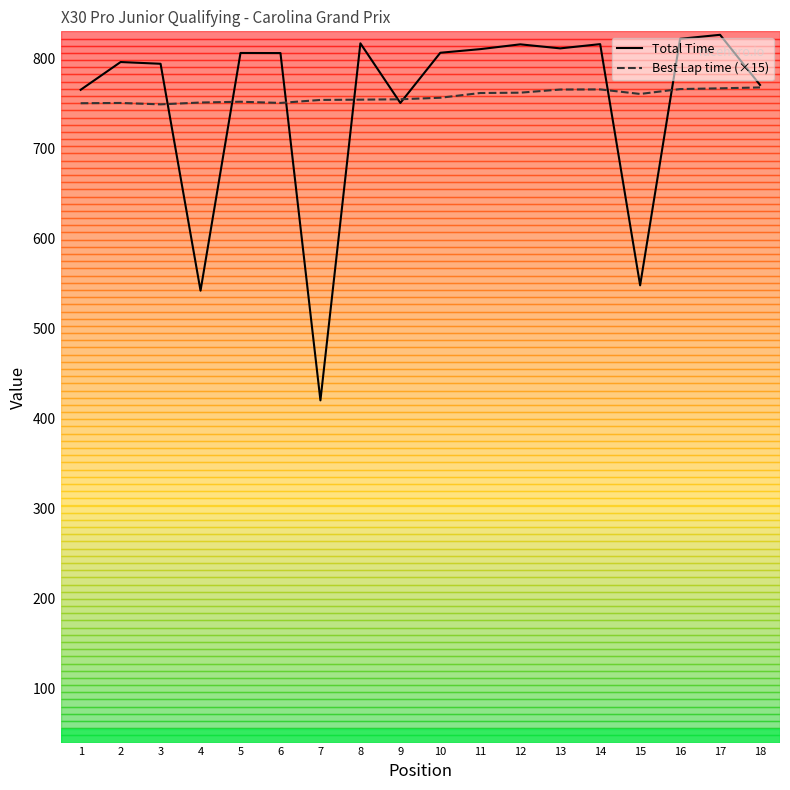

True or false: Total Time has a value of 251.3 at 4.

False